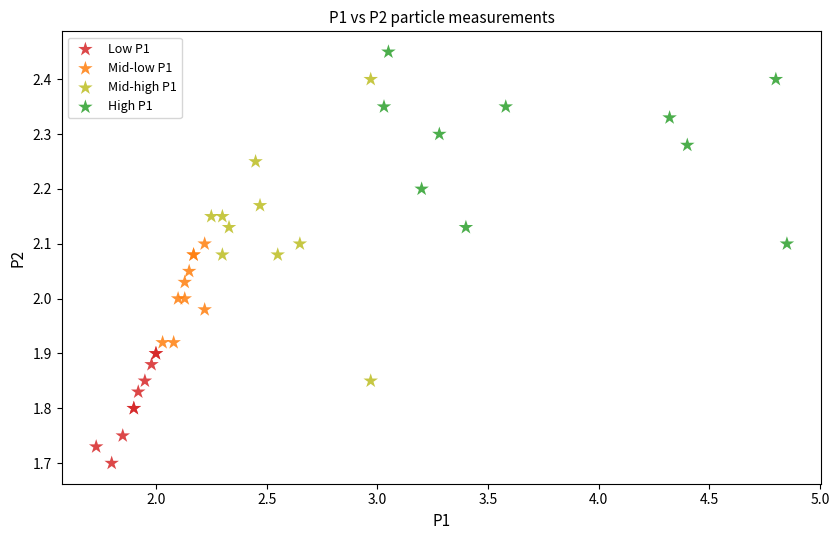

Which series contains the lowest Y value?

Low P1